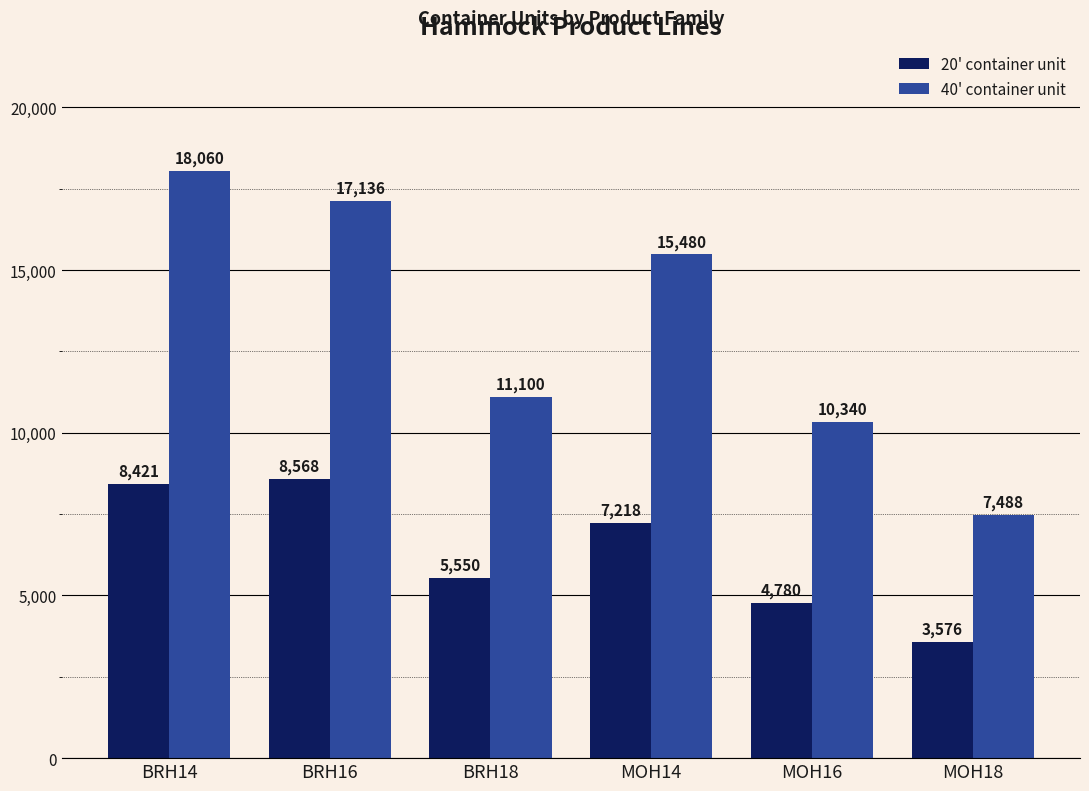

Reading left to right, what are all the values shown in this chart?

20' container unit: BRH14=8421	BRH16=8568	BRH18=5550	MOH14=7218	MOH16=4780	MOH18=3576
40' container unit: BRH14=18060	BRH16=17136	BRH18=11100	MOH14=15480	MOH16=10340	MOH18=7488